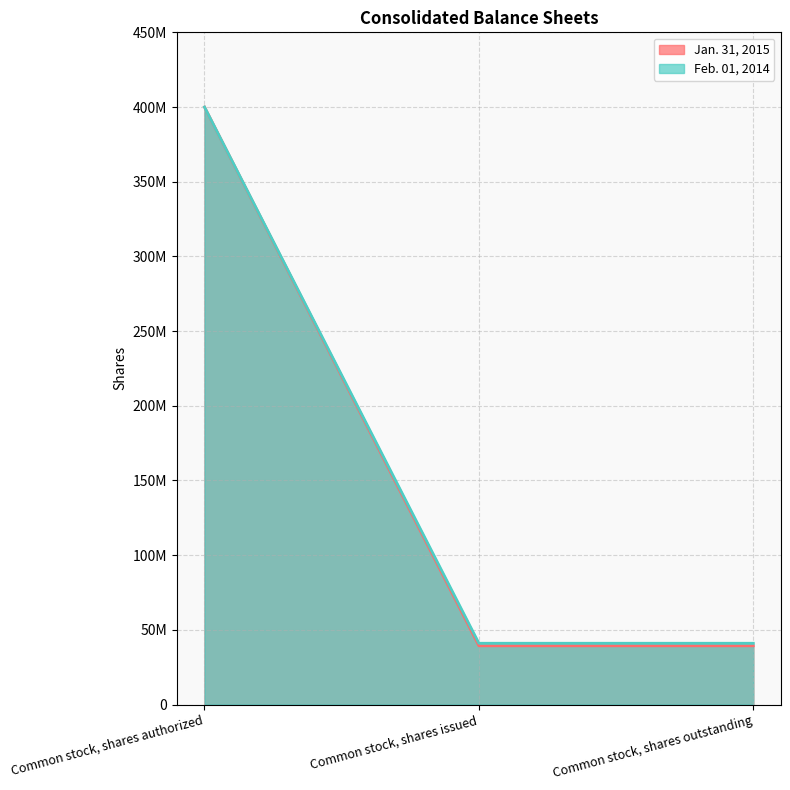

At Common stock, shares authorized, list the series in order from largest to smallest.

Jan. 31, 2015, Feb. 01, 2014